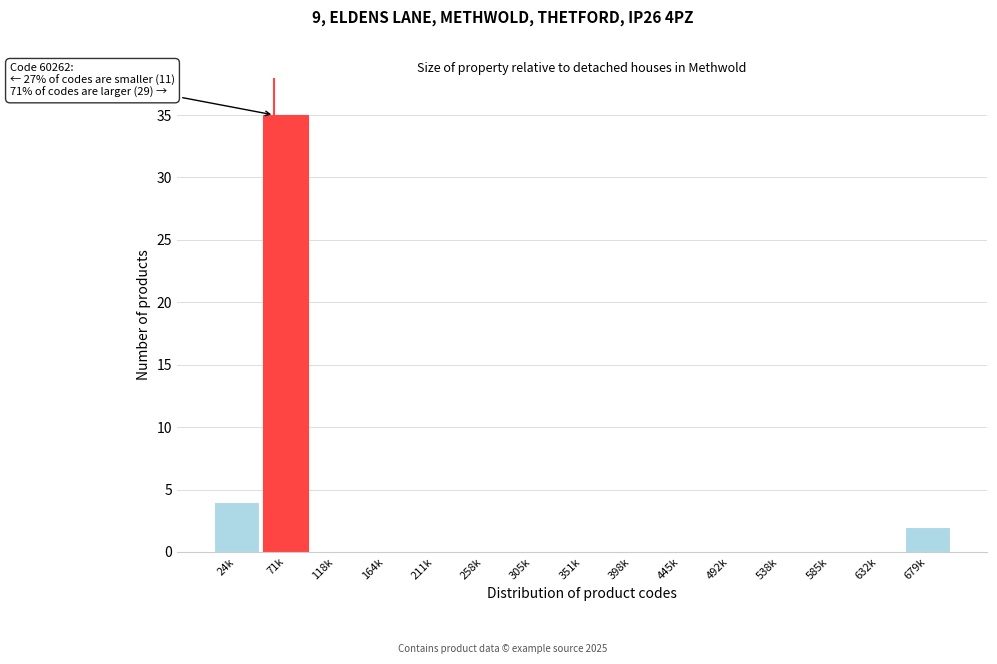

Reading left to right, transcribe all the data shown in this chart.

24k=4	71k=35	118k=0	164k=0	211k=0	258k=0	305k=0	351k=0	398k=0	445k=0	492k=0	538k=0	585k=0	632k=0	679k=2